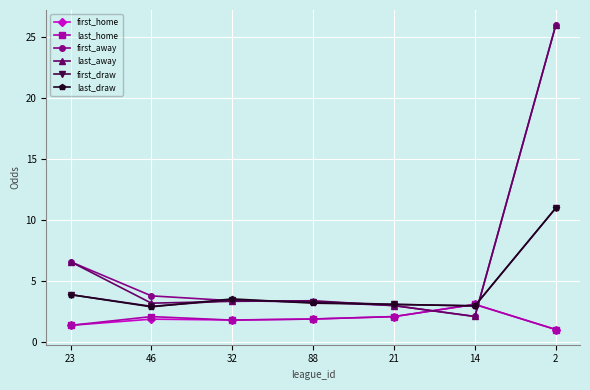

True or false: first_draw has a value of 1.1 at 46.

False